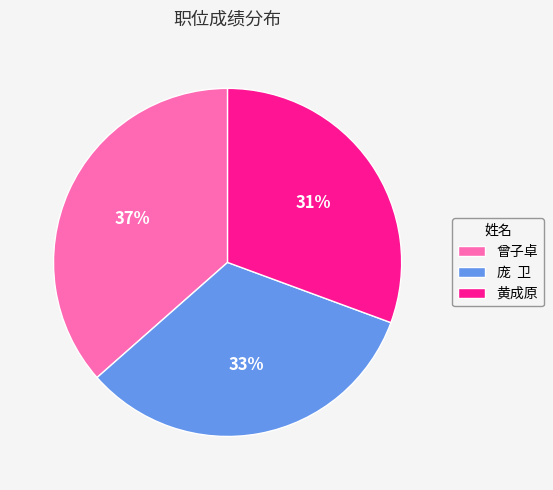

To the nearest percent, what is the average slice percentage?

33%